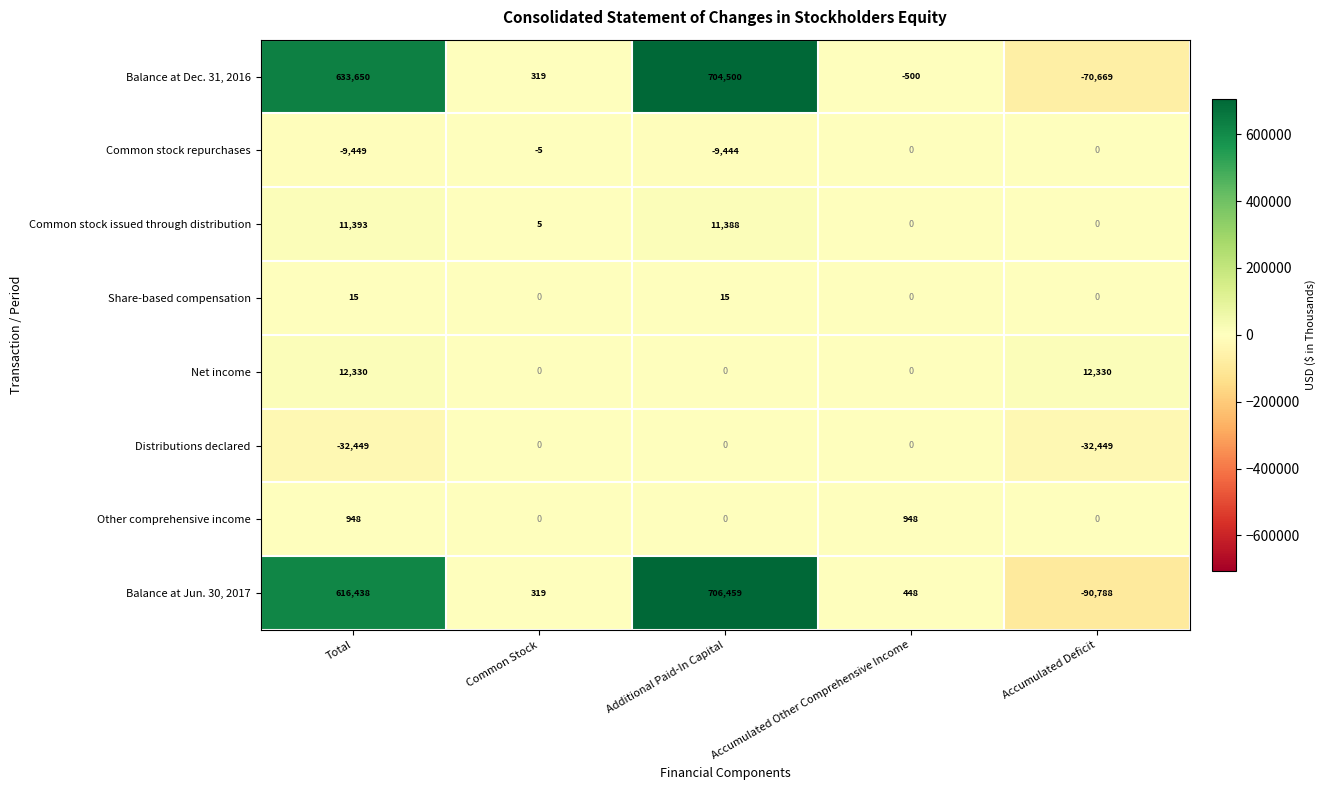

List the labels in order of Balance at Dec. 31, 2016 value, smallest first.

Accumulated Deficit, Accumulated Other Comprehensive Income, Common Stock, Total, Additional Paid-In Capital